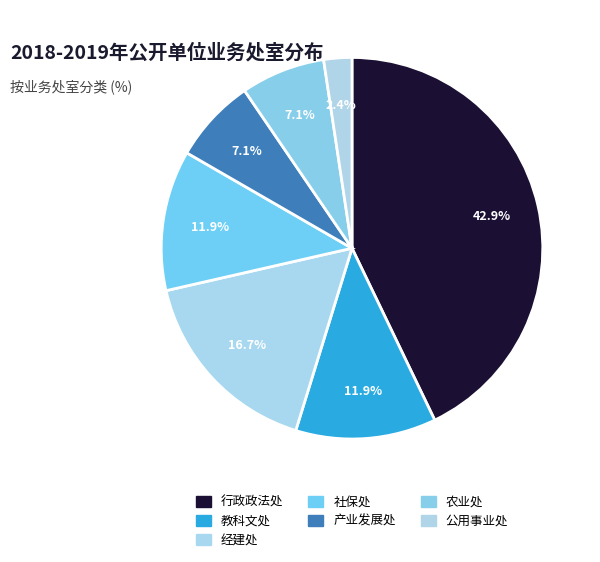

Which has a higher value, 社保处 or 农业处?

社保处